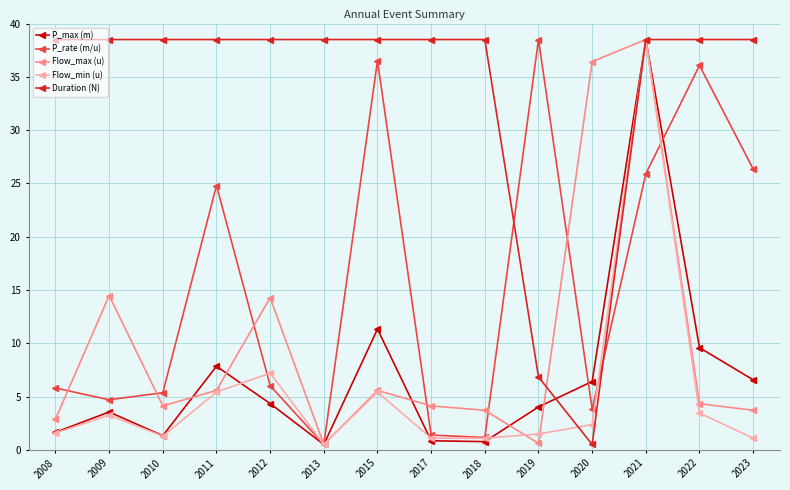

At which label does Flow_min (u) reach its peak?

2021